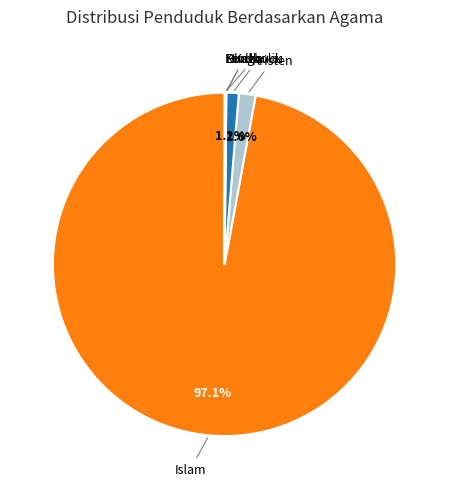

Does any single category account for the majority?

Yes